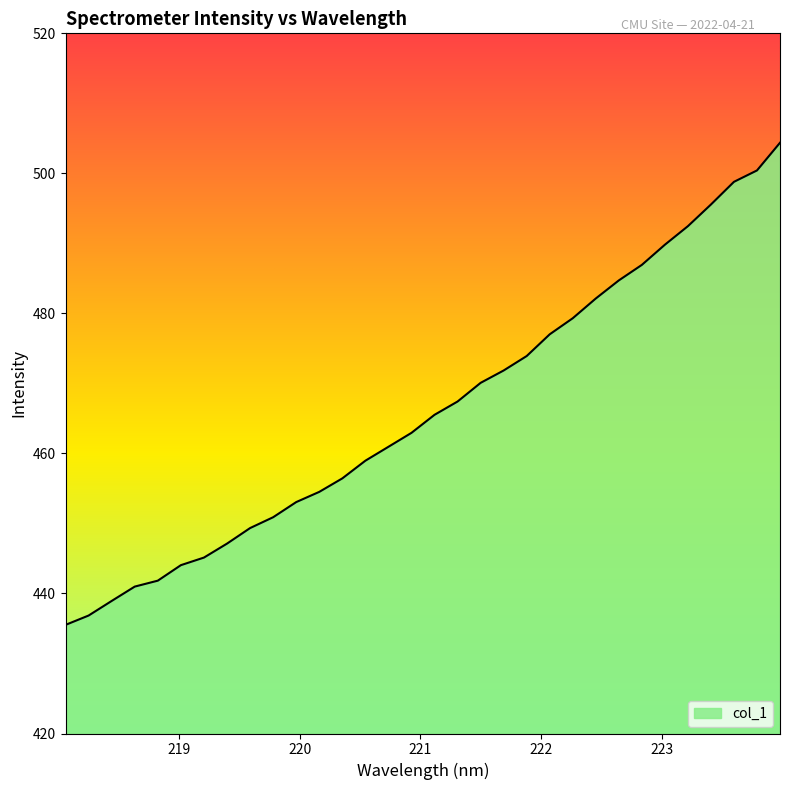

What is the minimum value shown in the chart?

435.5